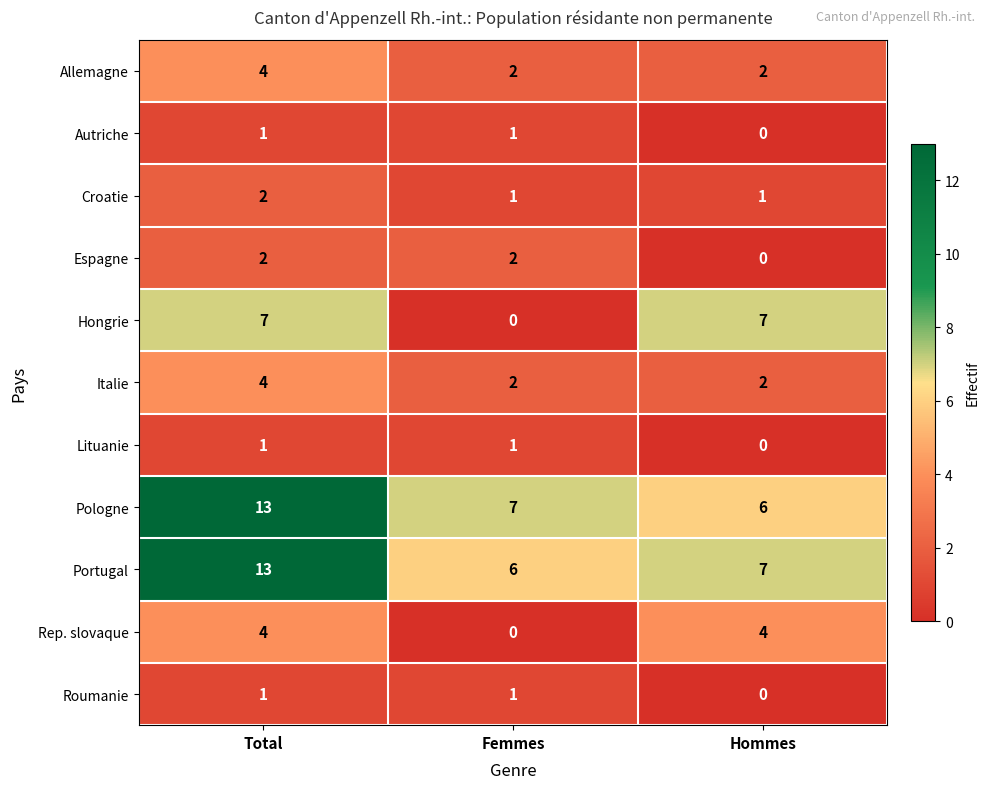

Is the value of Espagne at Femmes greater than the value of Autriche at Femmes?

Yes